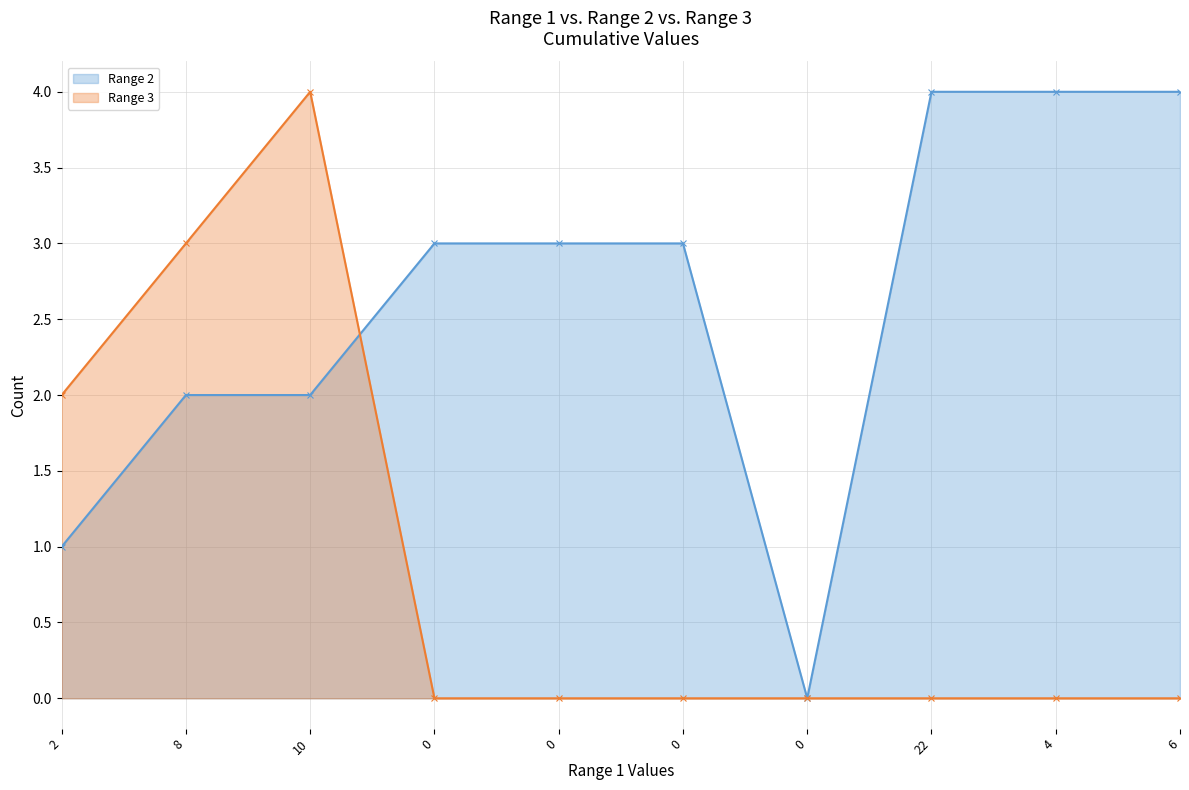

What is the value of the Range 2 point at the 5th from the left?

3